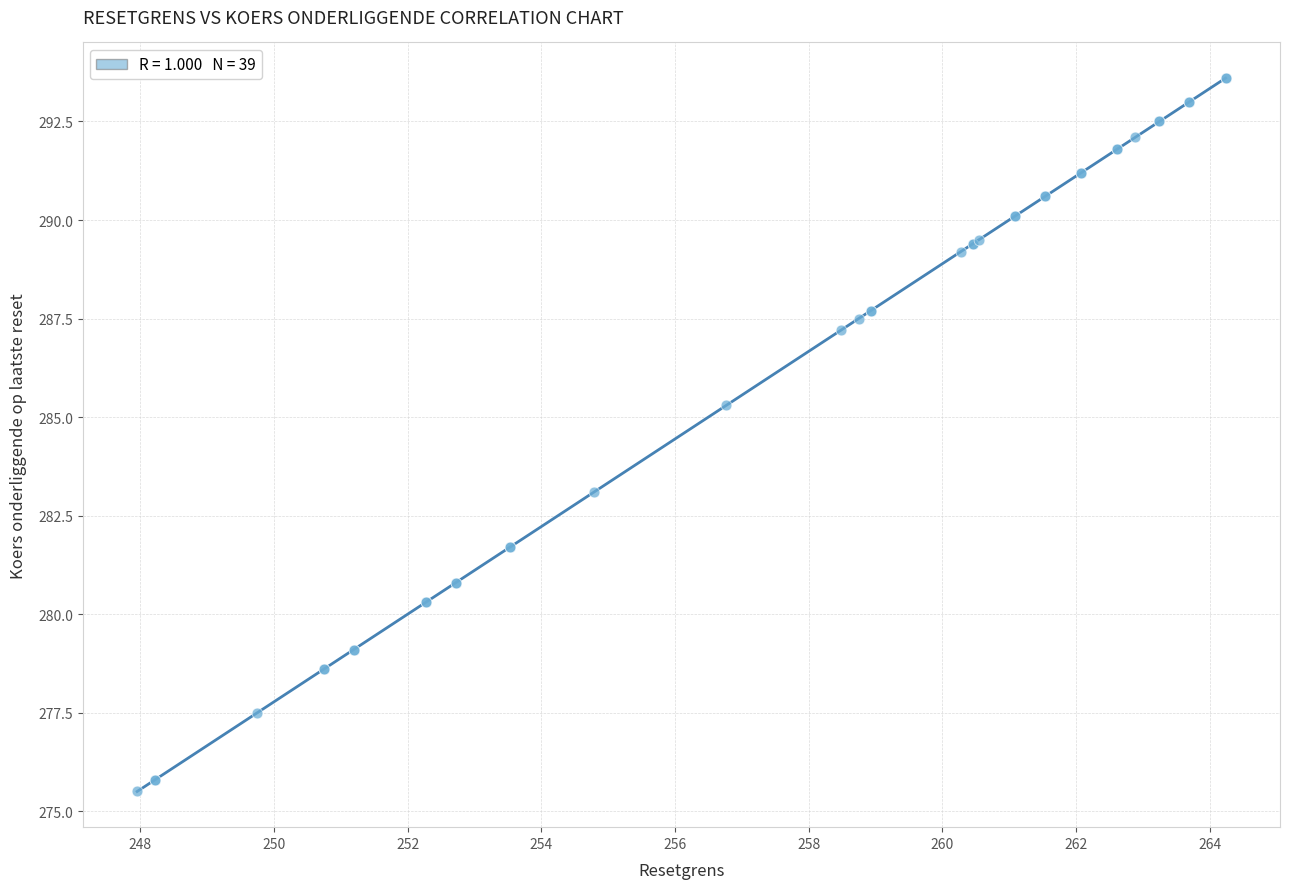

What Y value in the scatter plot is closest to 284?

283.1